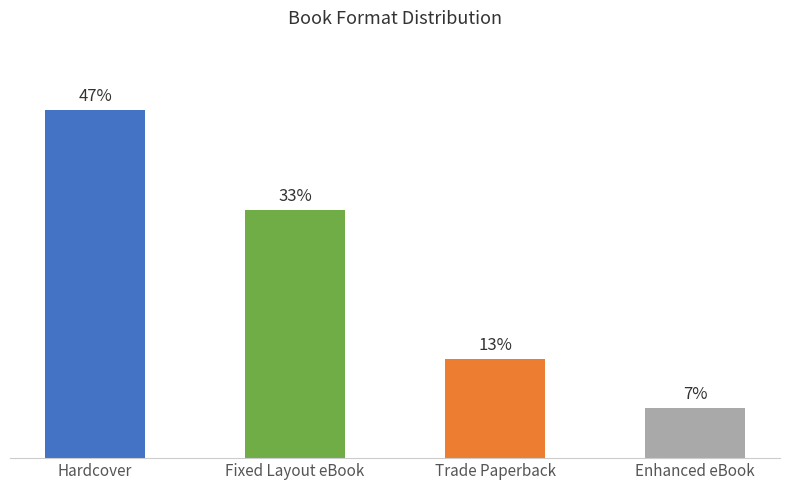

Which category has the highest value across all series?

Hardcover